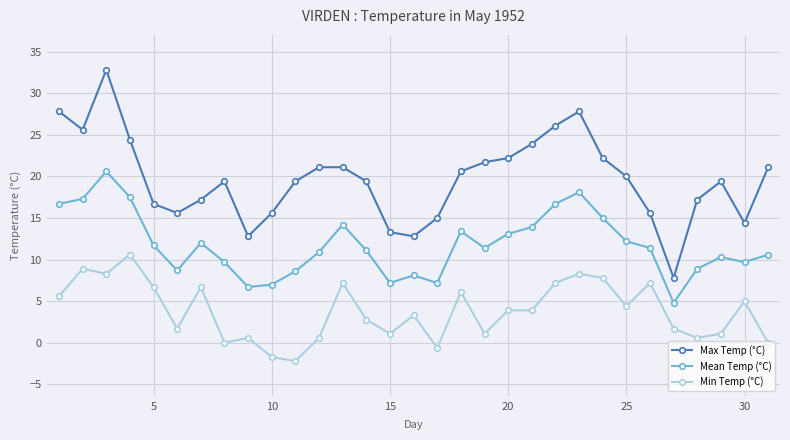

Which series has the widest spread of values?

Max Temp (°C)